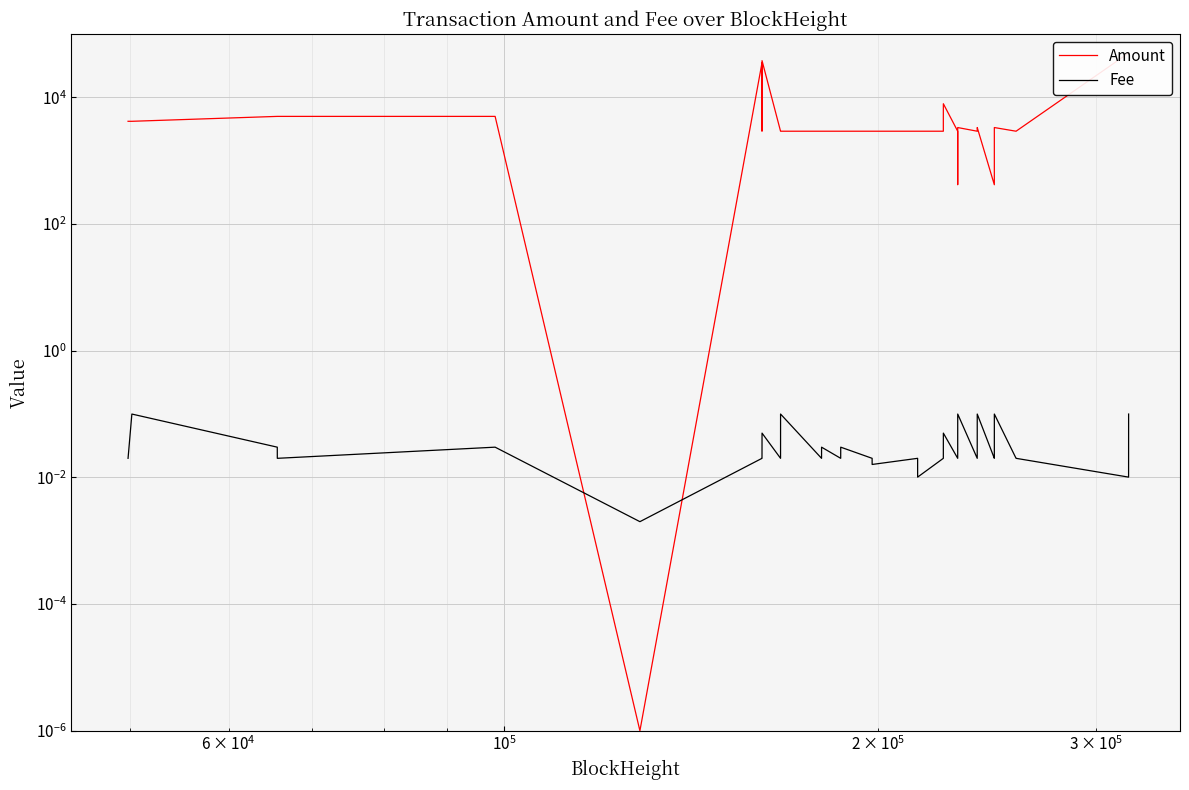

After their last crossing, which series has the higher values: Fee or Amount?

Amount